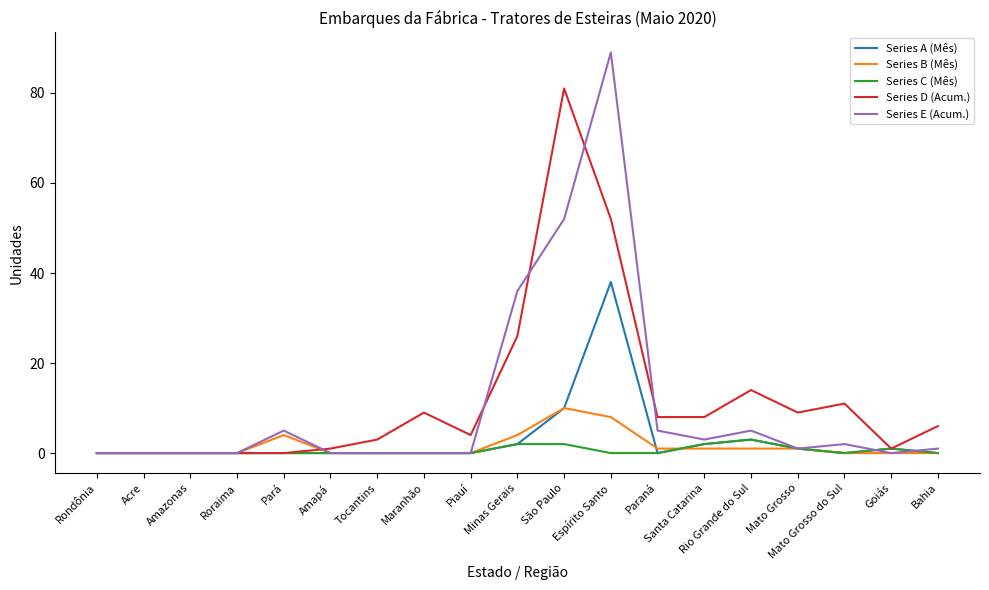

The value of Series D (Acum.) at Amazonas is 0. True or false?

True